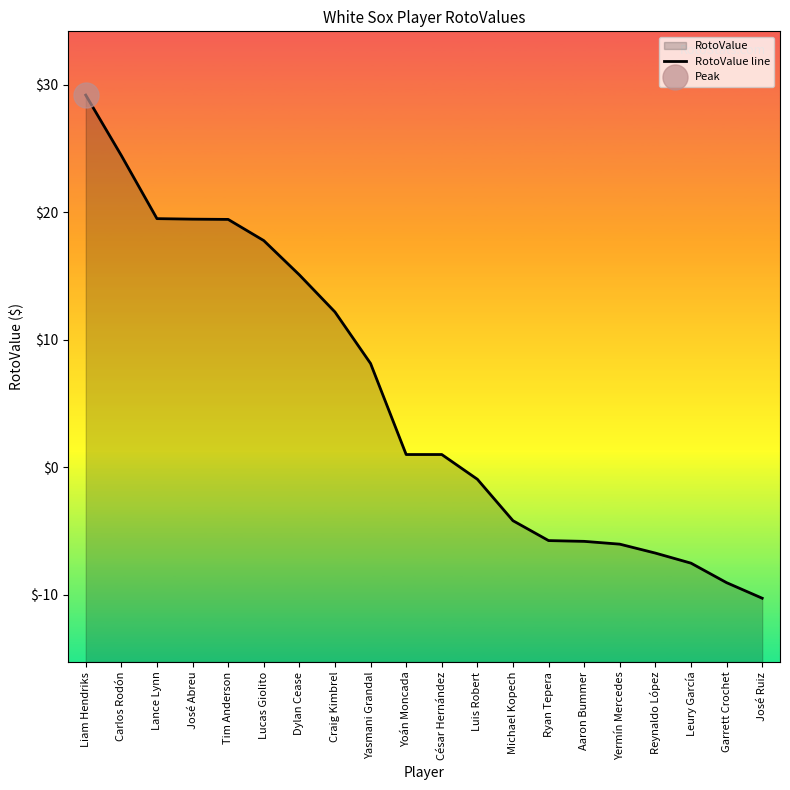

What is the greatest value displayed?

29.2